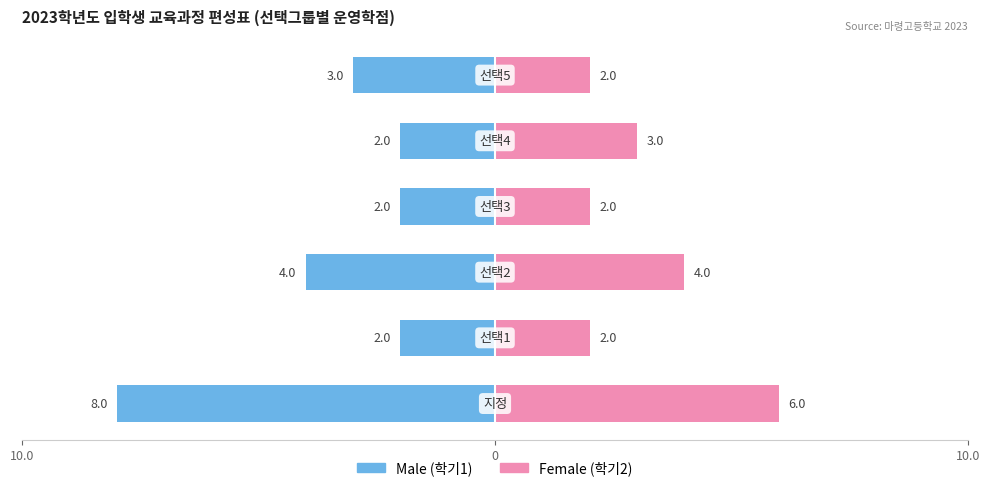

The Female series shows 8 at 10.0. True or false?

False